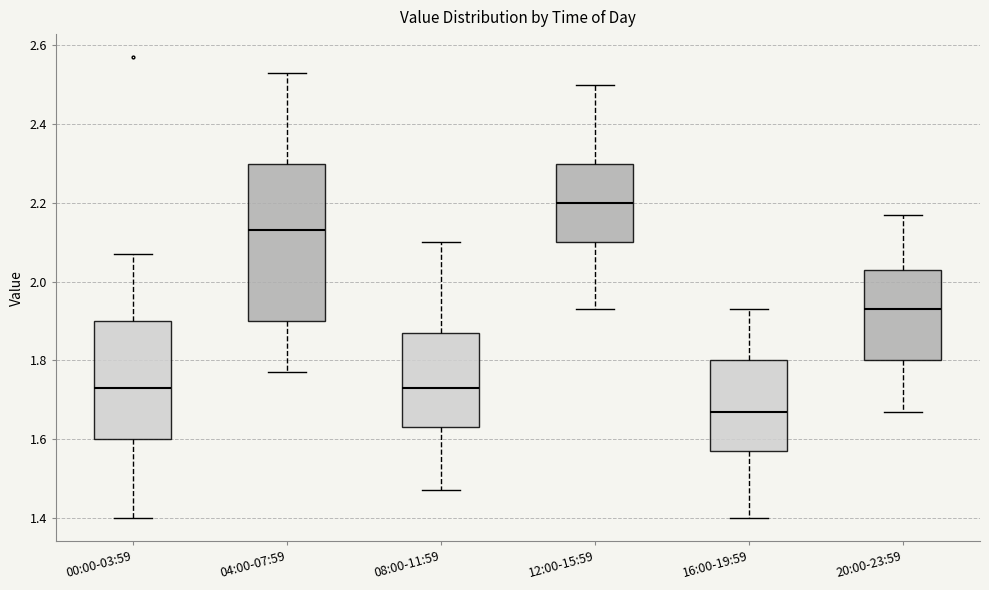

Which box's median line is the lowest?

16:00-19:59